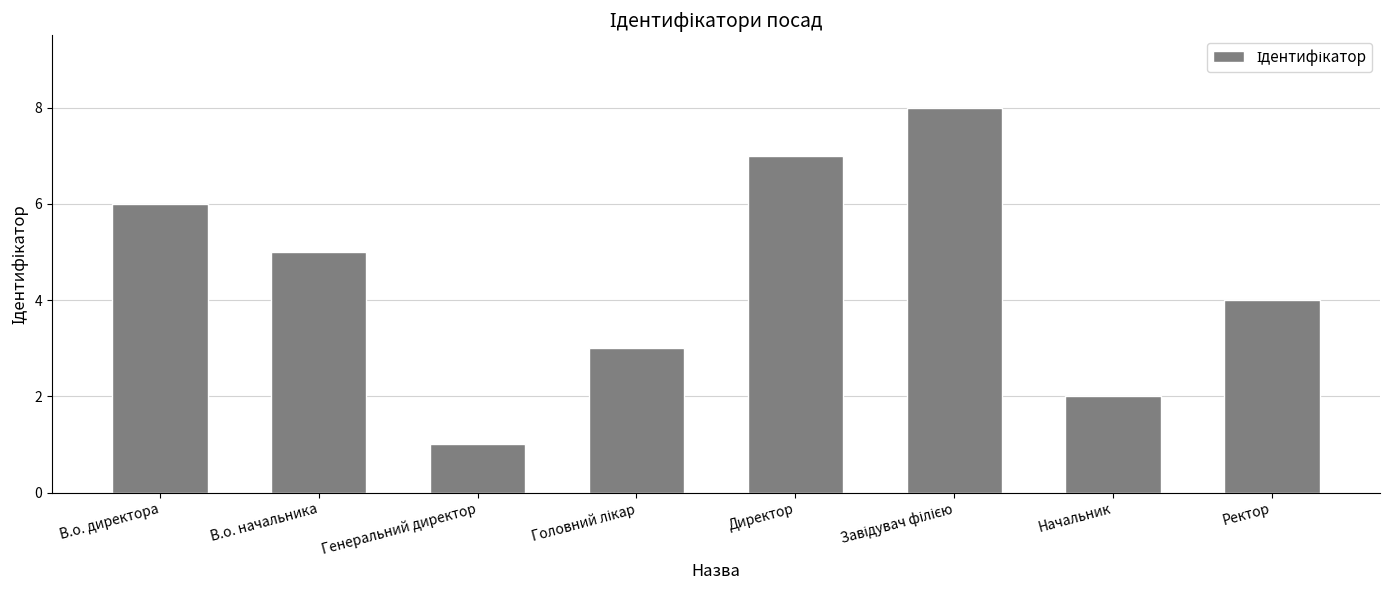

What is the smallest value displayed?

1